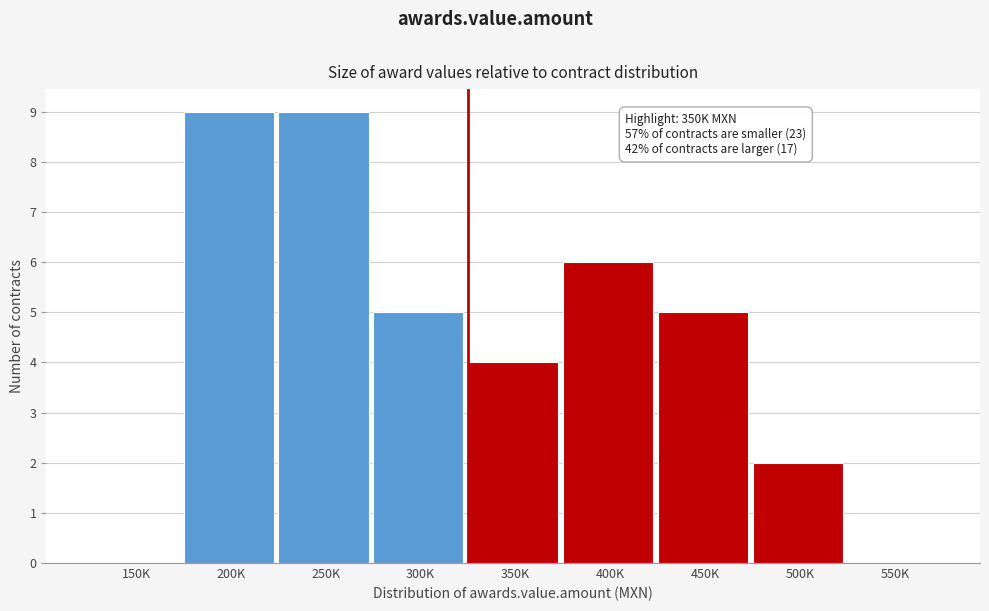

Reading right to left, transcribe all the data shown in this chart.

550K=0	500K=2	450K=5	400K=6	350K=4	300K=5	250K=9	200K=9	150K=0